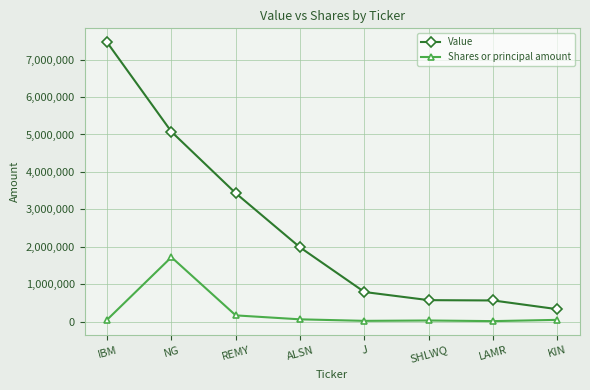

Rank the series by their maximum value, from highest to lowest.

Value, Shares or principal amount